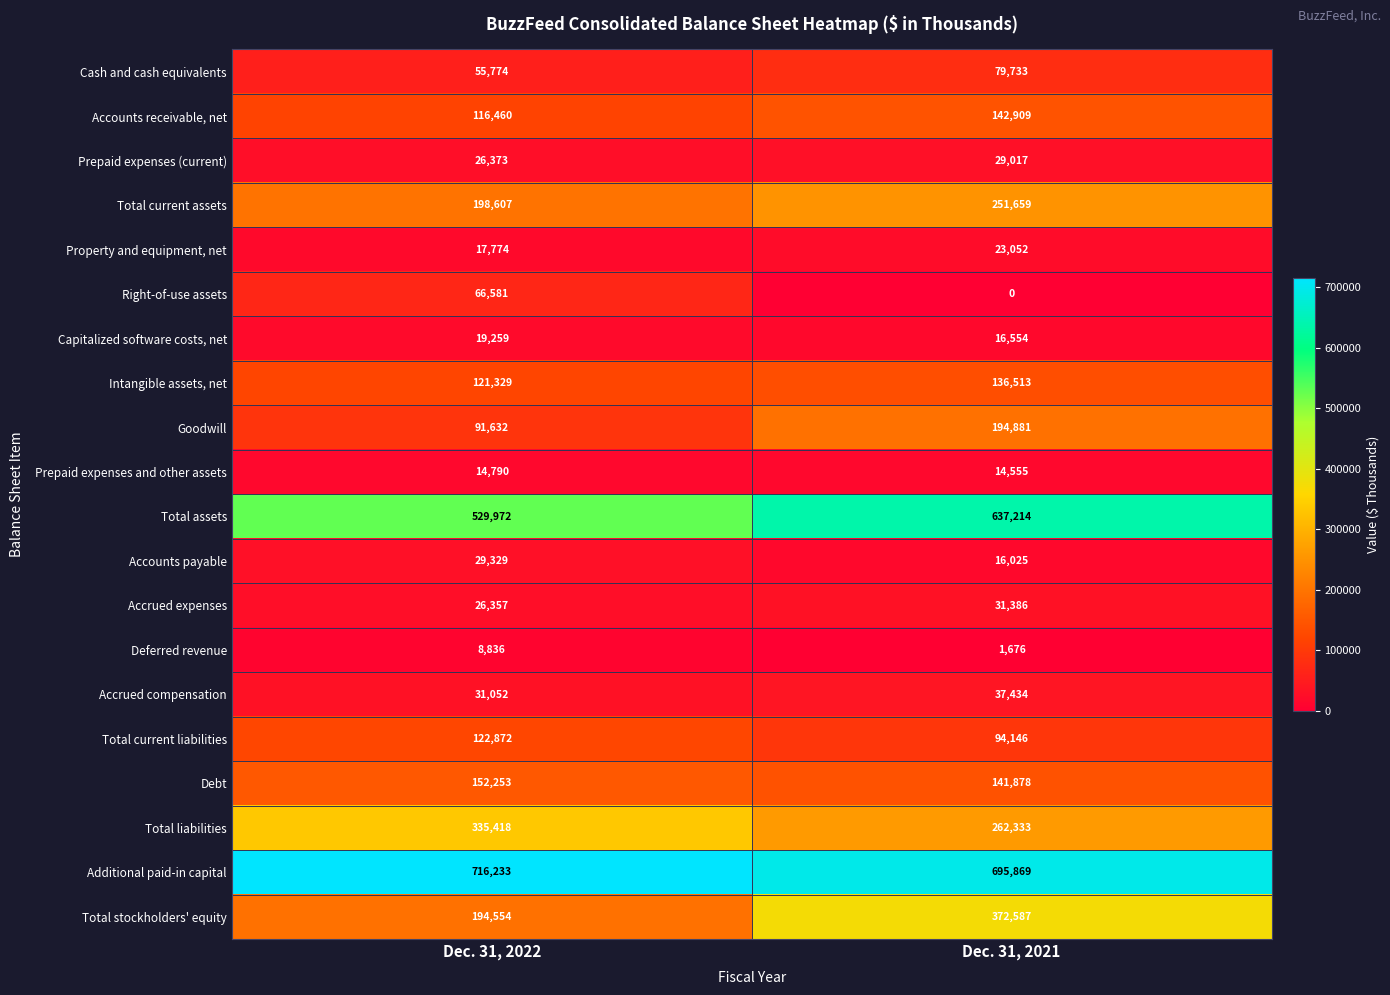

What is the greatest value displayed?

716233